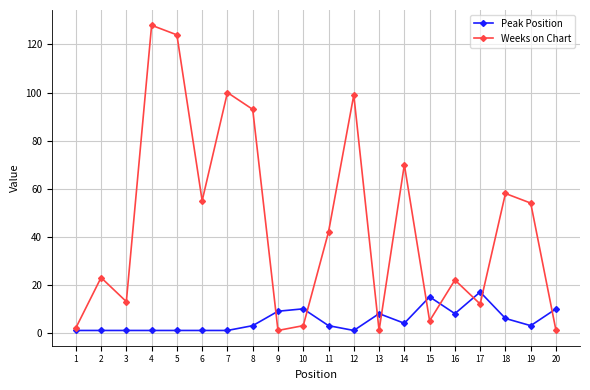

At 16, list the series in order from largest to smallest.

Weeks on Chart, Peak Position